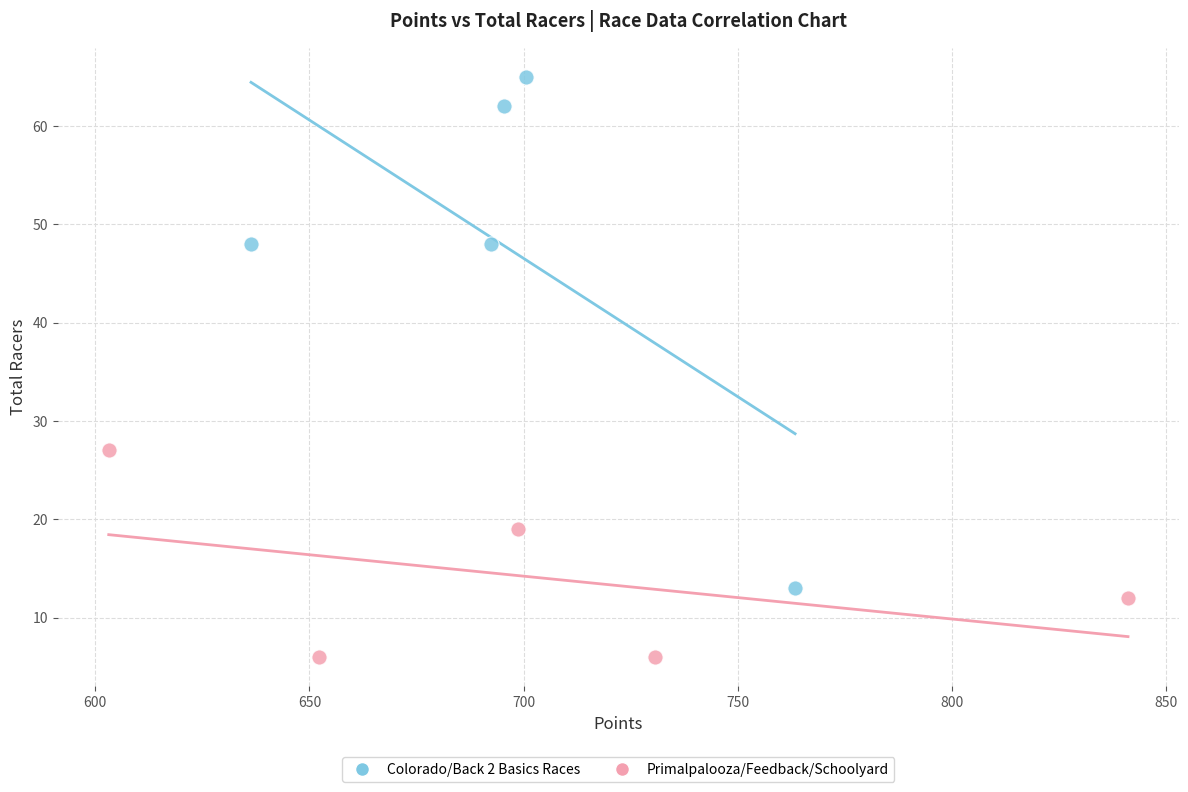

Which series has the widest spread of Y values?

Colorado/Back 2 Basics Races